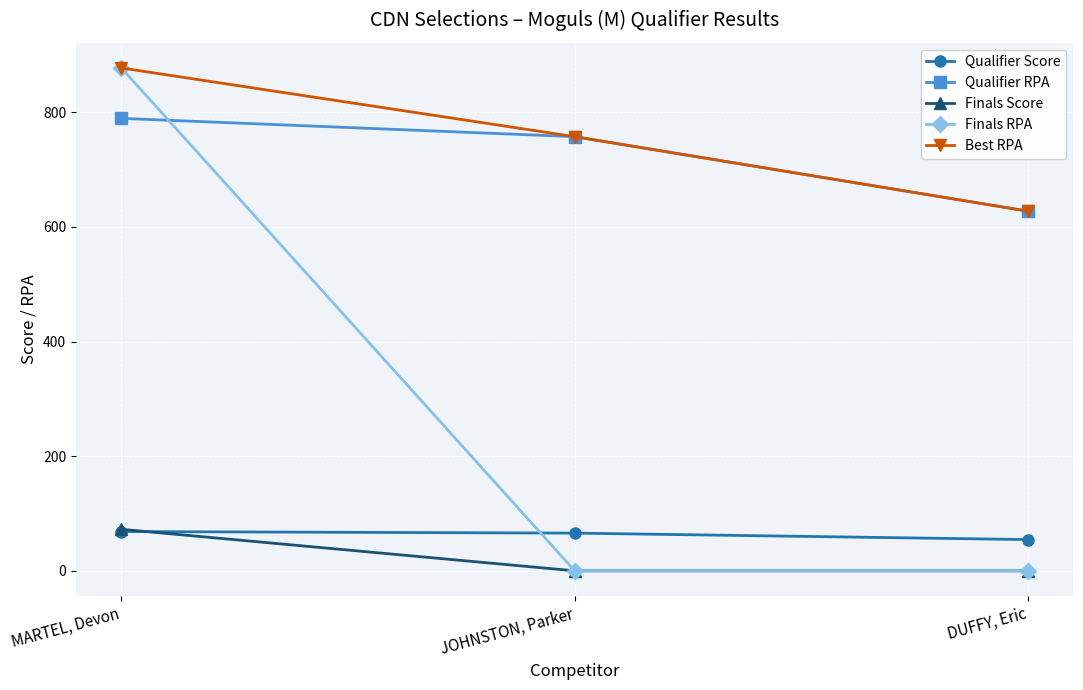

What is the difference between the Finals RPA values at MARTEL, Devon and JOHNSTON, Parker?

877.2